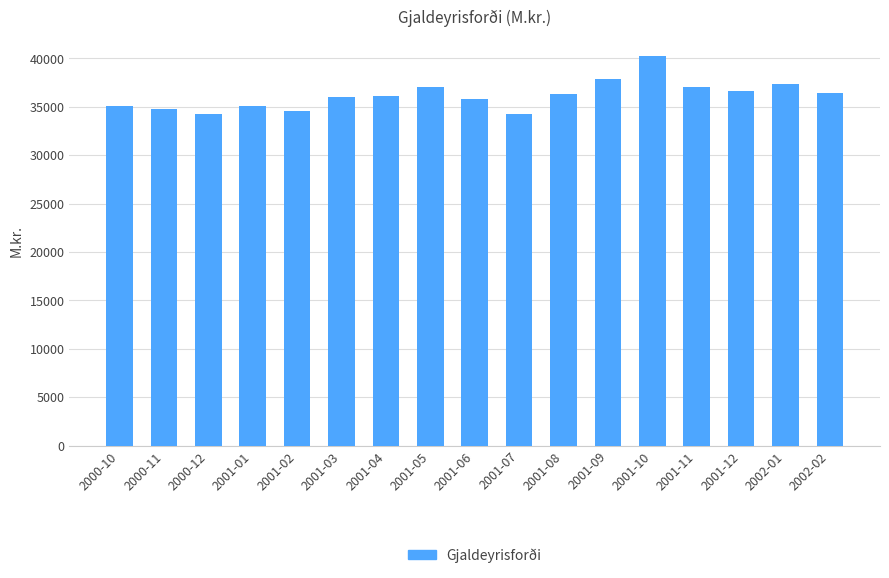

How many series are shown in this chart?

1